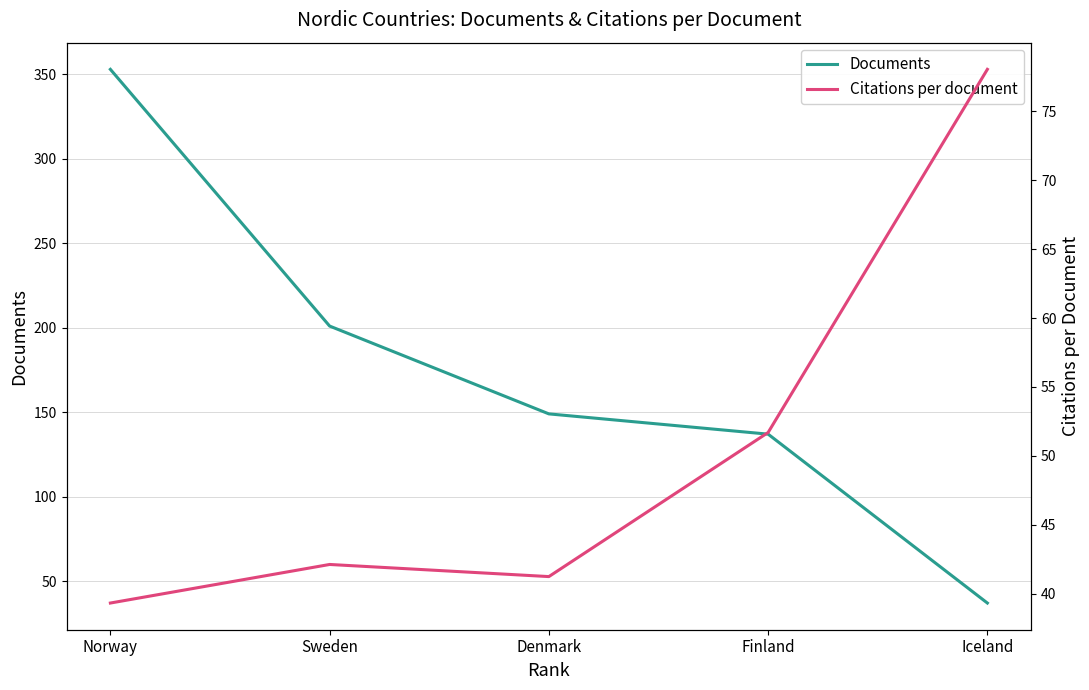

At how many categories does at least one series exceed 76?

5